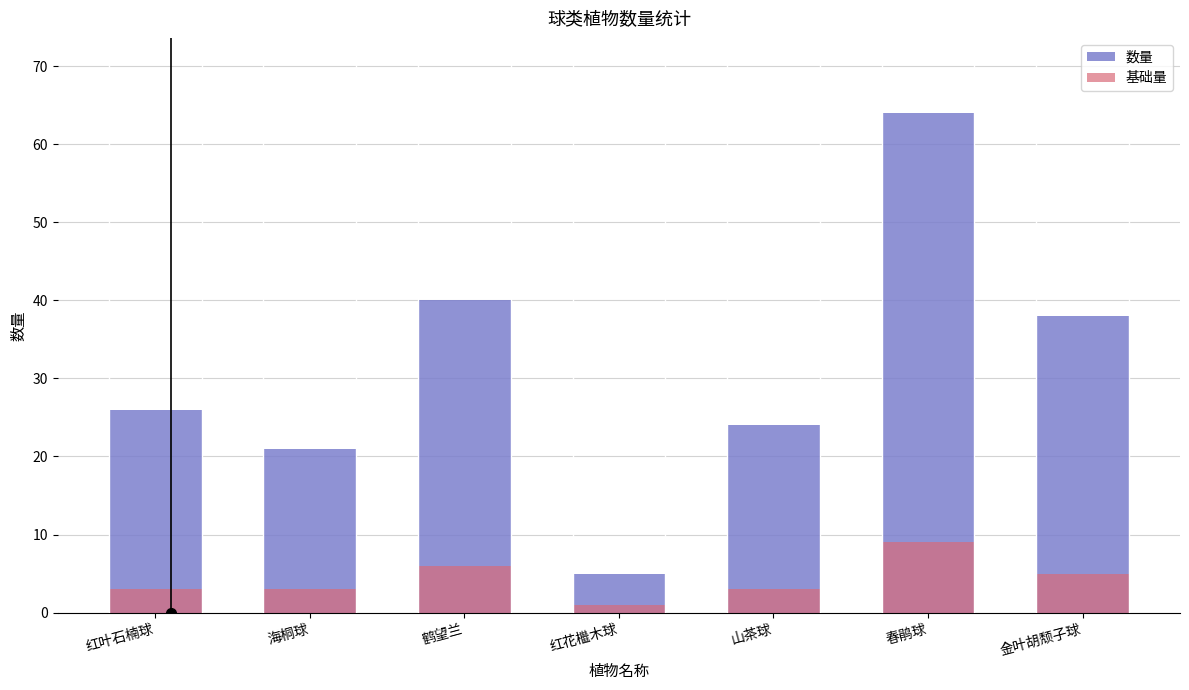

Reading right to left, list all the values displayed in this chart.

数量: 金叶胡颓子球=38	春鹃球=64	山茶球=24	红花檵木球=5	鹤望兰=40	海桐球=21	红叶石楠球=26
基础量: 金叶胡颓子球=5	春鹃球=9	山茶球=3	红花檵木球=1	鹤望兰=6	海桐球=3	红叶石楠球=3